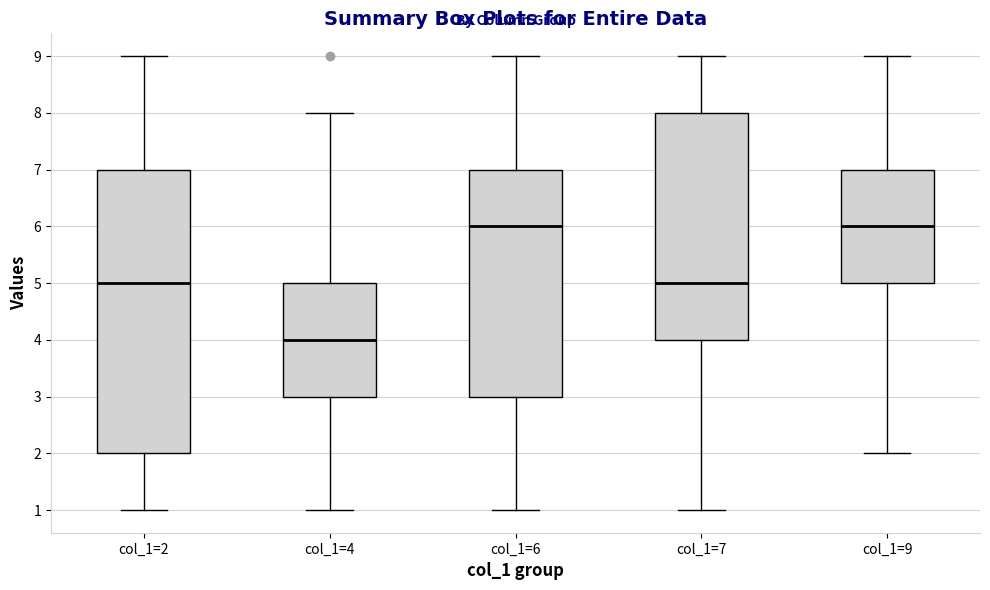

Reading left to right, read every box against the y-axis: the position of its median line, the range the box covers, and the ends of its whiskers. The values are not printed on the chart, so give them approximately, as read against the axis.

col_1=2: median 5, box 2 to 7, whiskers 1 to 9
col_1=4: median 4, box 3 to 5, whiskers 1 to 8
col_1=6: median 6, box 3 to 7, whiskers 1 to 9
col_1=7: median 5, box 4 to 8, whiskers 1 to 9
col_1=9: median 6, box 5 to 7, whiskers 2 to 9